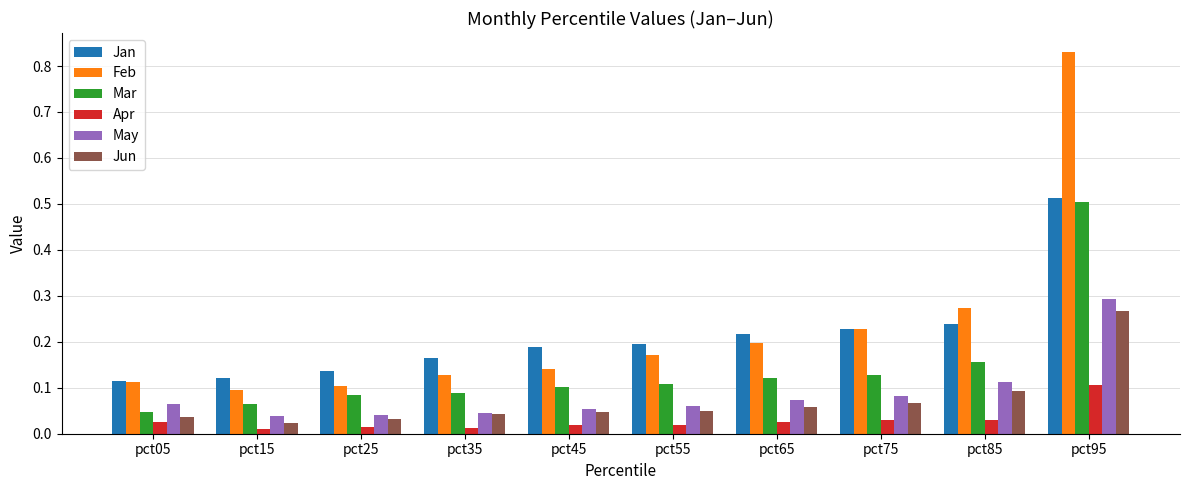

What are all the series names shown in the legend?

Jan, Feb, Mar, Apr, May, Jun